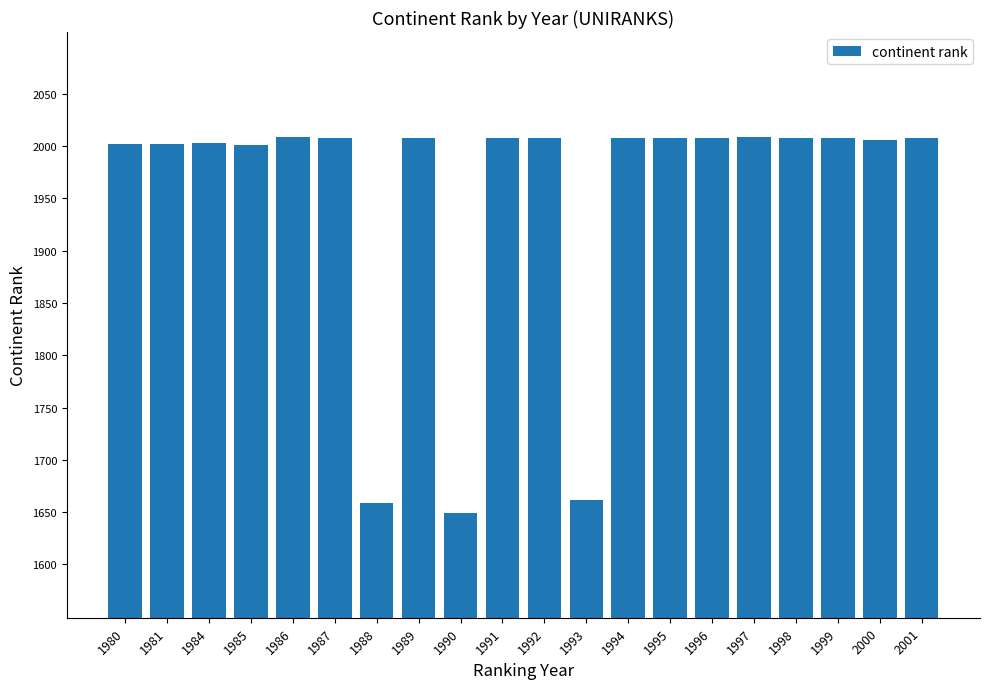

What is the ratio of the value at 1980 to the value at 1999?

1.0